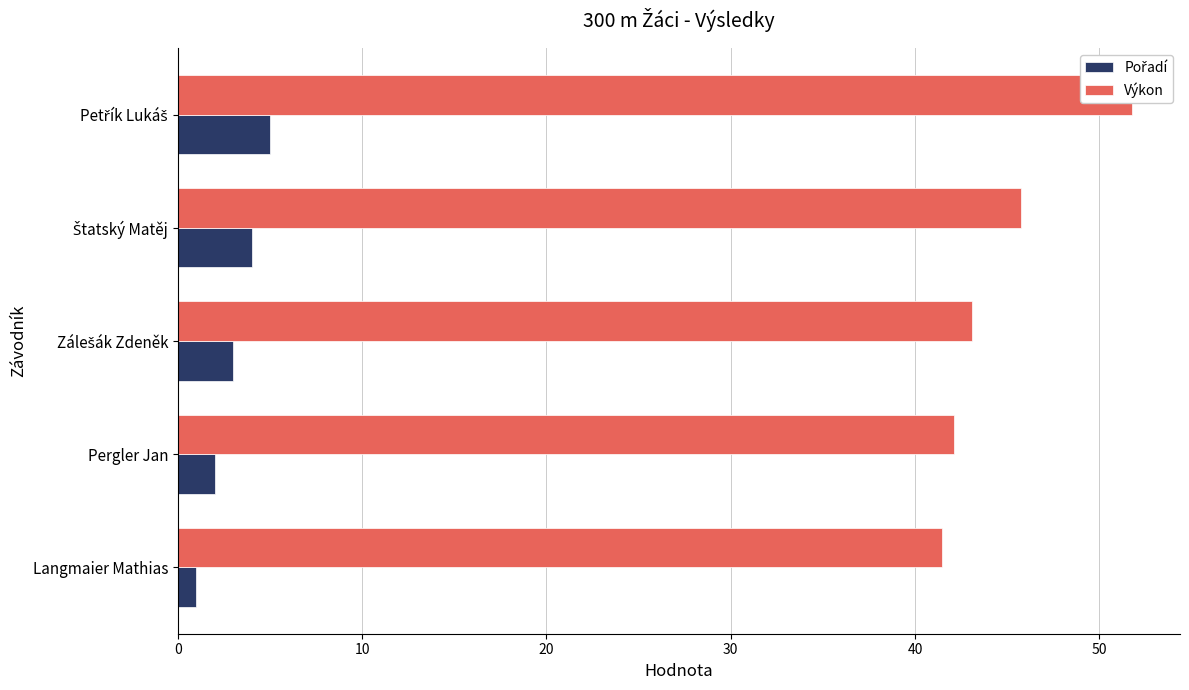

Which series changed the most between Zálešák Zdeněk and Štatský Matěj?

Výkon